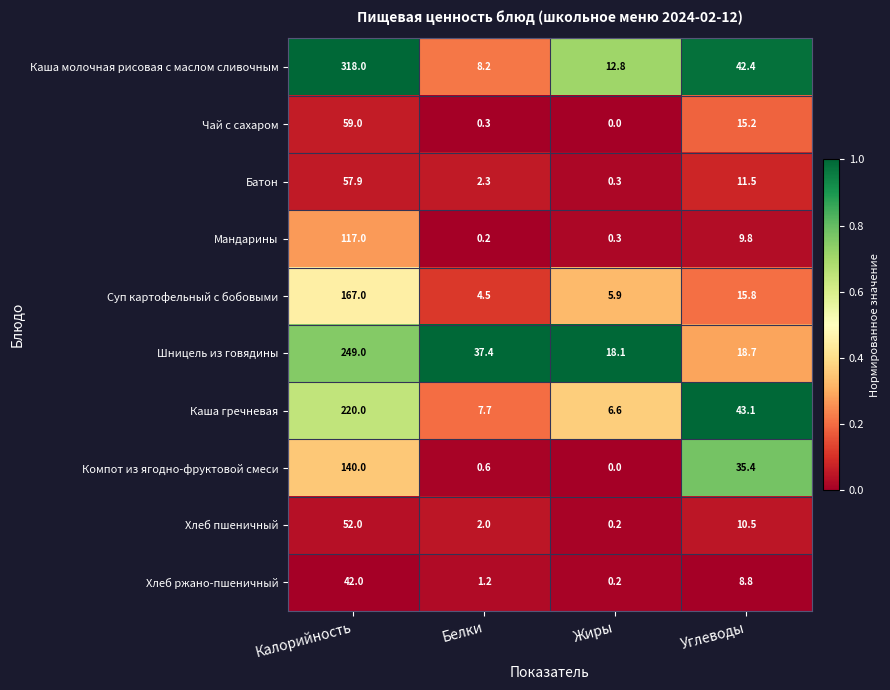

At which category does the chart reach its peak across all series?

Калорийность